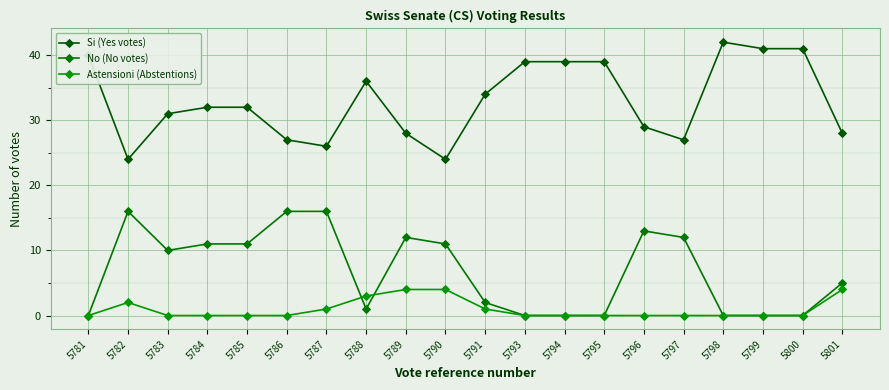

What is the spread (max minus min) of values at 5787?

25